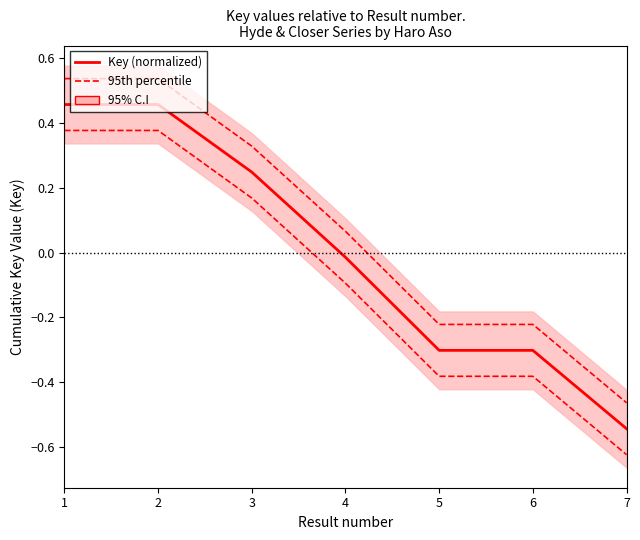

True or false: Key (normalized) has more than 0 interior local peaks.

False